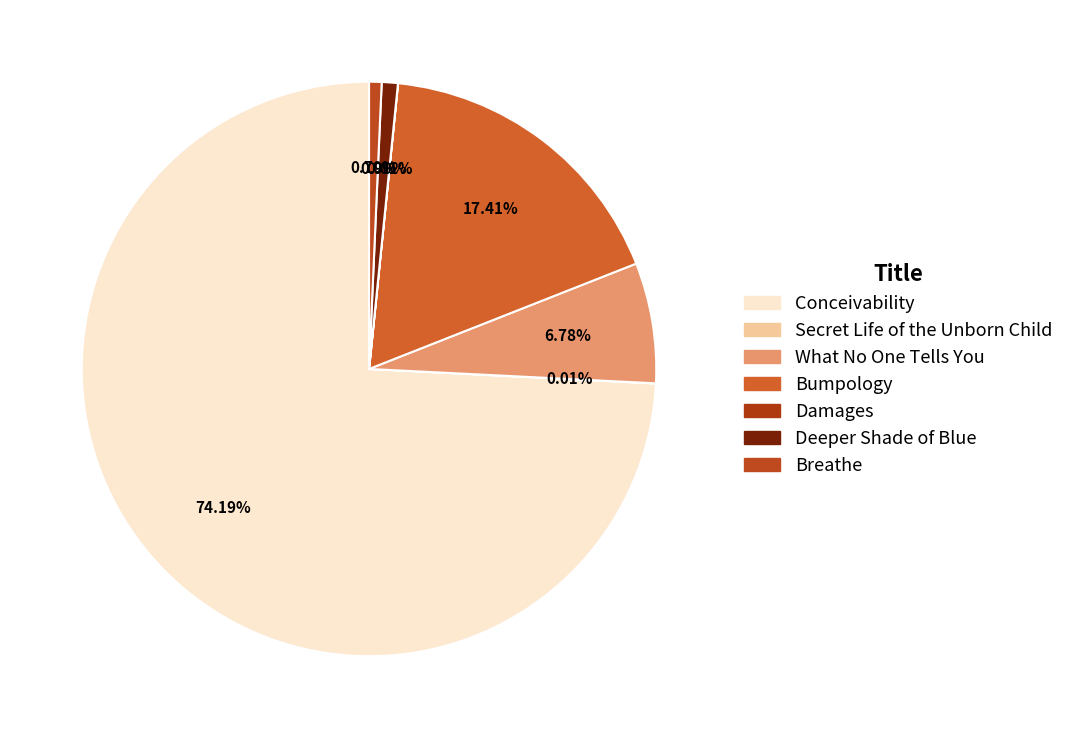

Which category accounts for the majority?

Conceivability